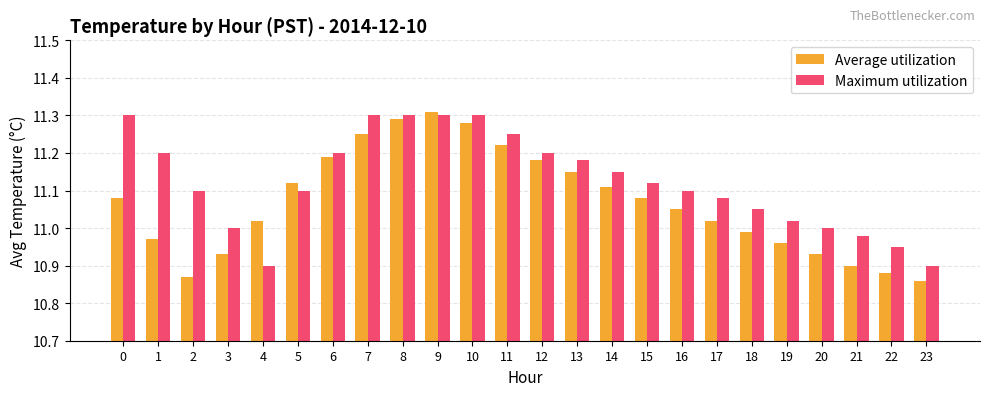

What is the sum of the Average utilization values at 11 and 7?

22.5